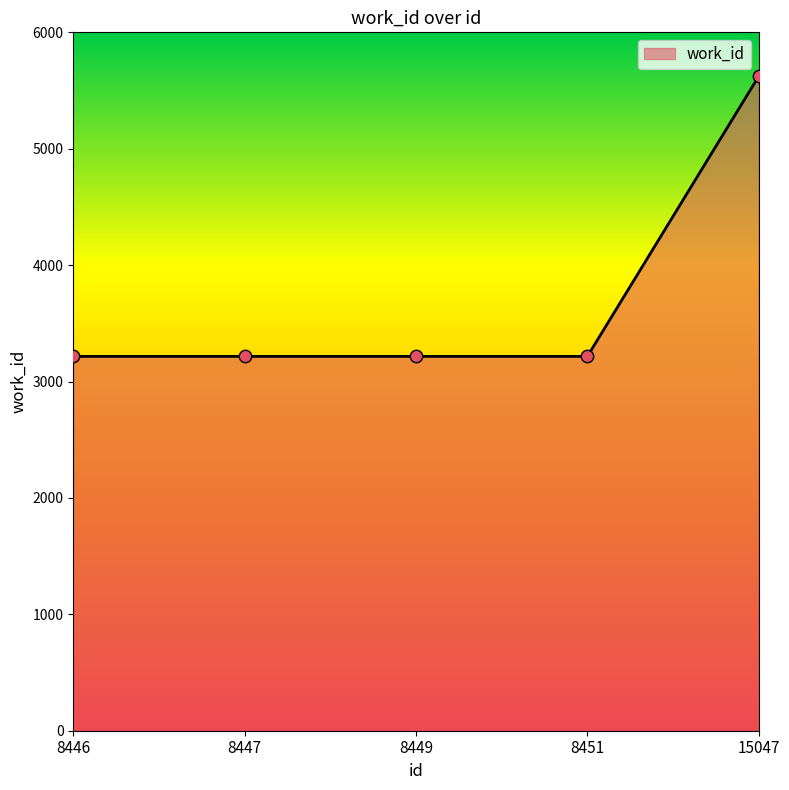

Between 15047 and 8447, which is larger?

15047